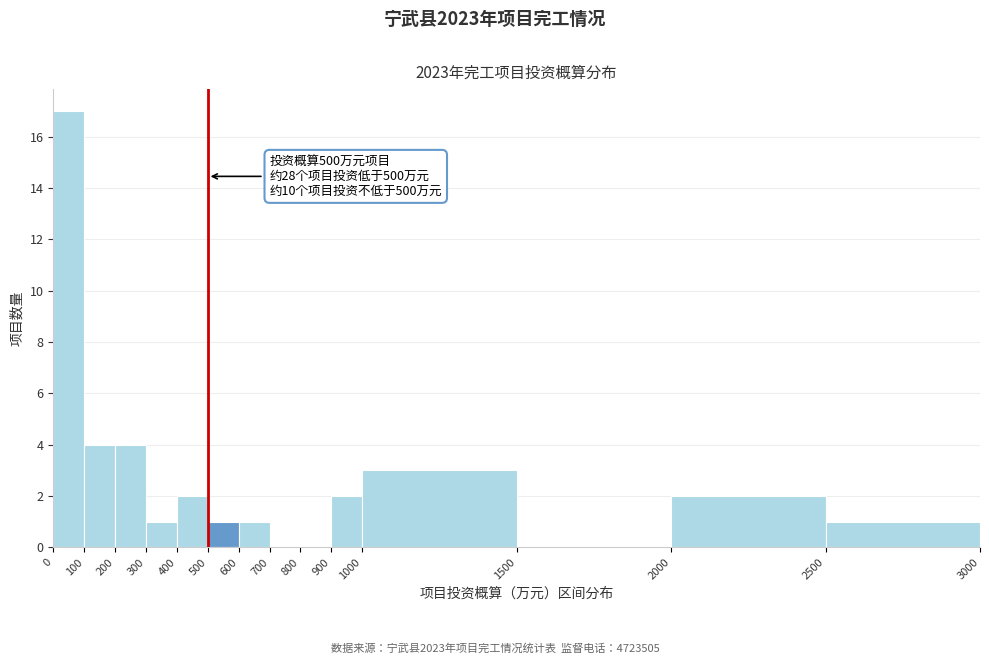

Over which range of the x-axis is the bar tallest?

0 to 100